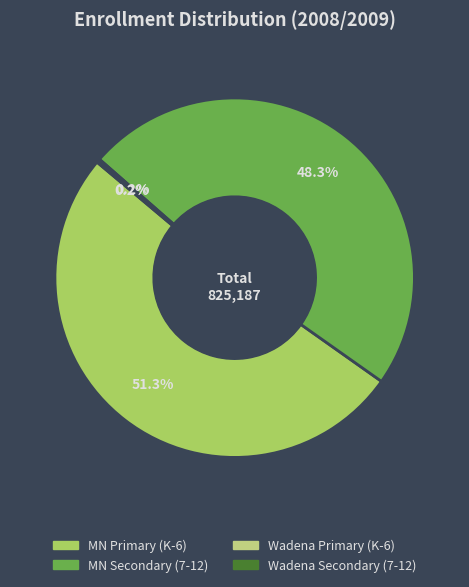

Is there a majority slice in this chart?

Yes